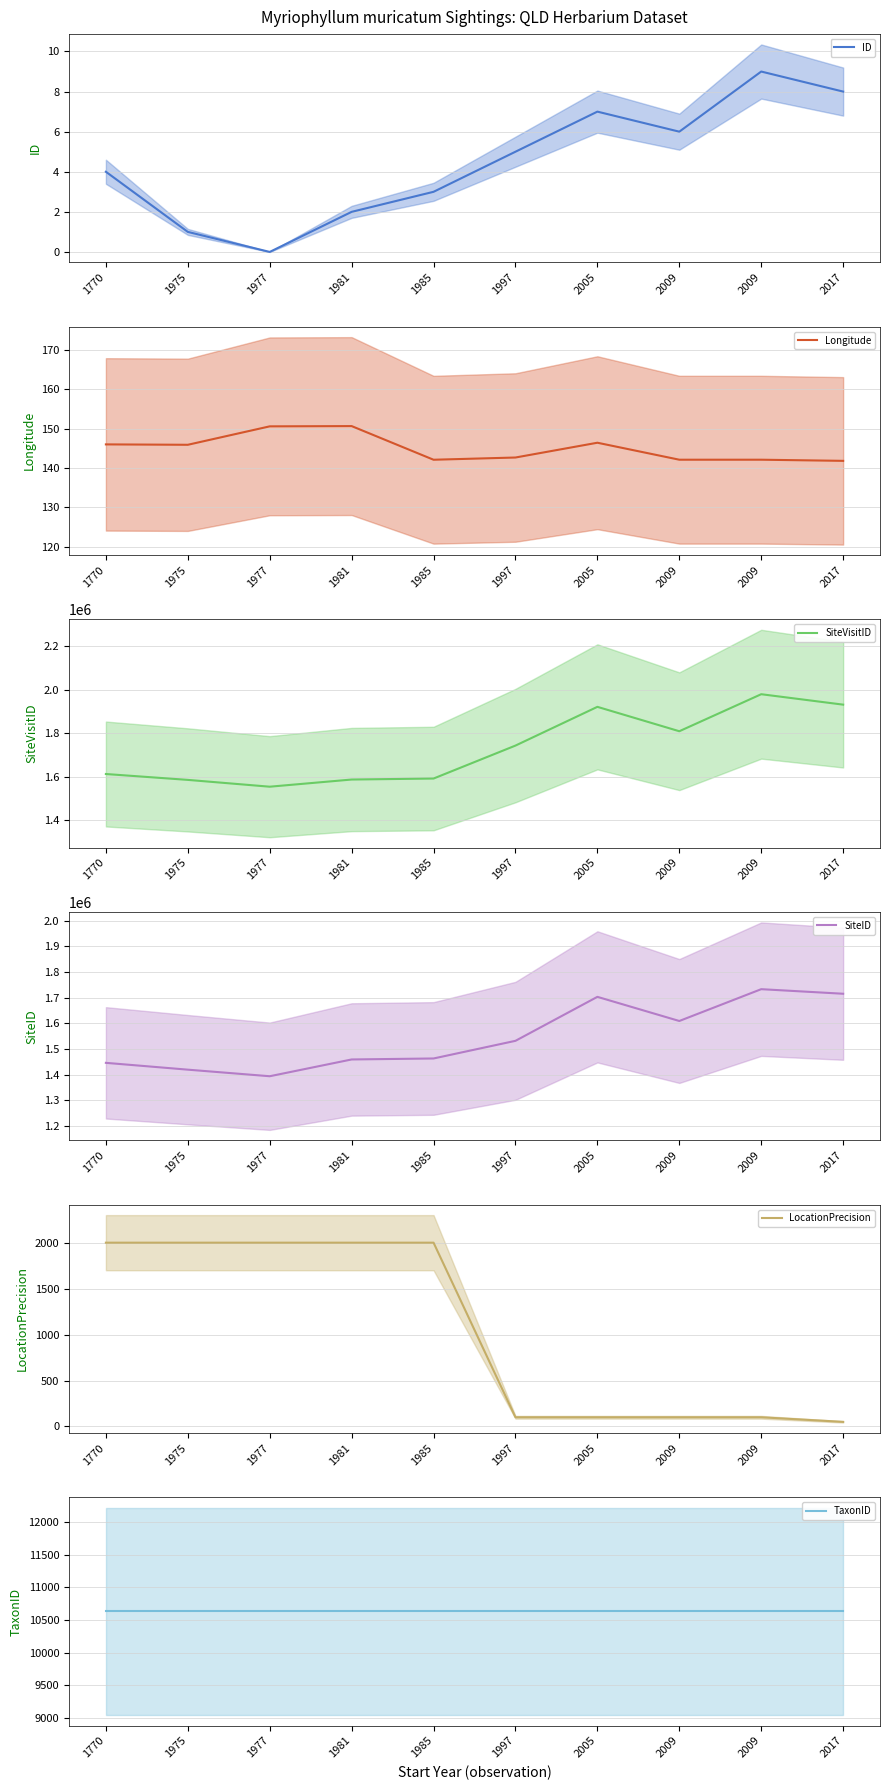

Reading right to left, list all the values displayed in this chart.

ID: 2017=8.0	2009=9.0	2009=6.0	2005=7.0	1997=5.0	1985=3.0	1981=2.0	1977=0.0	1975=1.0	1770=4.0
Longitude: 2017=141.8	2009=142.1	2009=142.1	2005=146.4	1997=142.7	1985=142.1	1981=150.7	1977=150.6	1975=145.9	1770=146.0
SiteVisitID: 2017=1931456.0	2009=1979535.0	2009=1808898.0	2005=1921331.0	1997=1742780.0	1985=1590866.0	1981=1586269.0	1977=1553241.0	1975=1584637.0	1770=1611724.0
SiteID: 2017=1715351.0	2009=1733142.0	2009=1609185.0	2005=1703249.0	1997=1531917.0	1985=1463146.0	1981=1459320.0	1977=1393951.0	1975=1419561.0	1770=1446130.0
LocationPrecision: 2017=50.0	2009=100.0	2009=100.0	2005=100.0	1997=100.0	1985=2000.0	1981=2000.0	1977=2000.0	1975=2000.0	1770=2000.0
TaxonID: 2017=10631.0	2009=10631.0	2009=10631.0	2005=10631.0	1997=10631.0	1985=10631.0	1981=10631.0	1977=10631.0	1975=10631.0	1770=10631.0